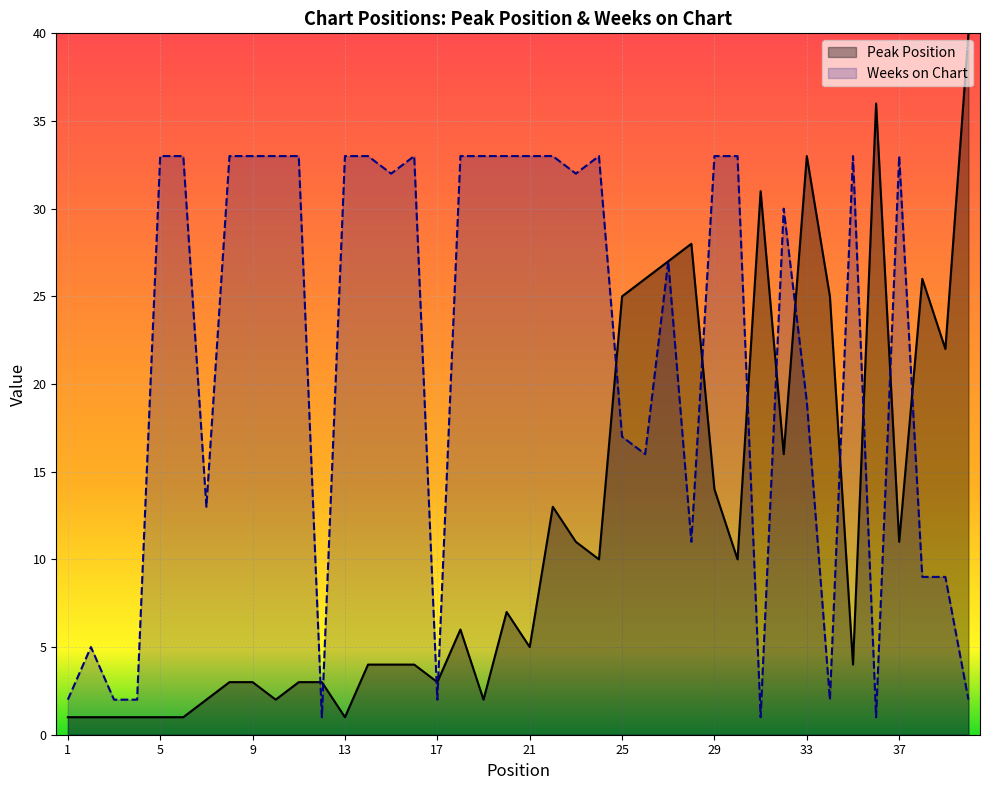

Where is the first local minimum for Weeks on Chart?

7